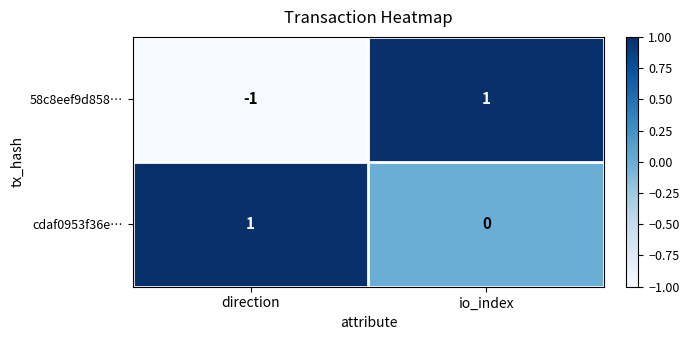

True or false: 58c8eef9d858… has a value of 1 at io_index.

True